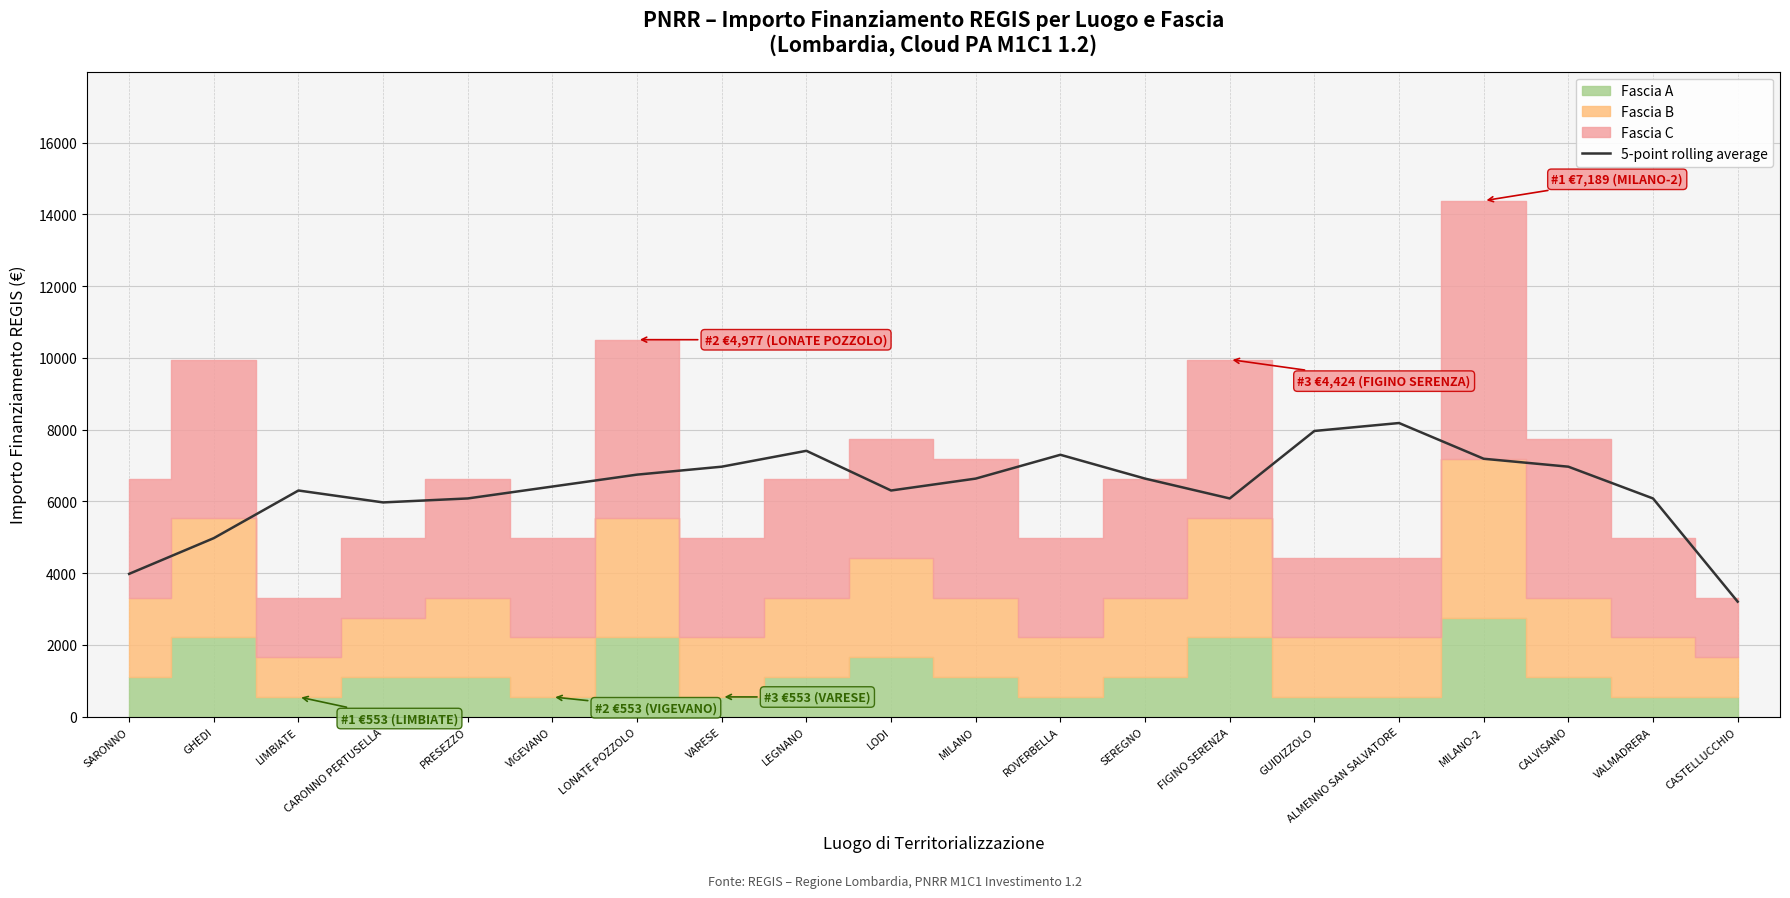

What is the maximum value shown in the chart?

8184.4